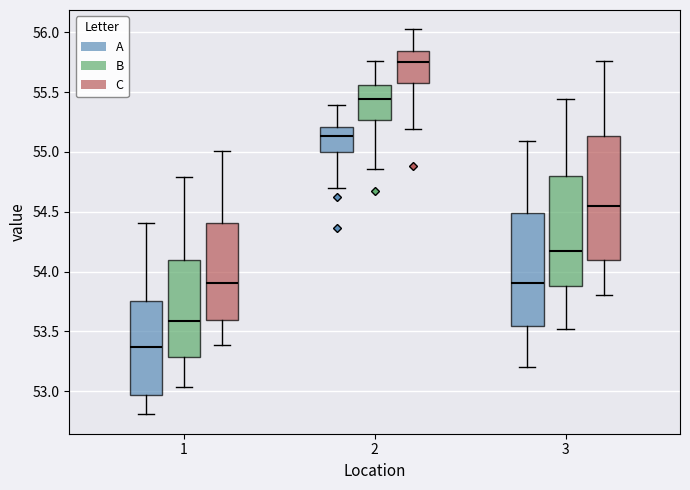

Reading left to right, transcribe this box plot: for each box, give where its median line is, the range the box spans, and where its two whiskers end, as read against the y-axis. The values are not printed on the chart, so give them approximately, as read against the axis.

1 (A): median 53.35, box 52.95 to 53.75, whiskers 52.80 to 54.40
1 (B): median 53.60, box 53.30 to 54.10, whiskers 53.05 to 54.80
1 (C): median 53.90, box 53.60 to 54.40, whiskers 53.40 to 55.00
2 (A): median 55.15, box 55.00 to 55.20, whiskers 54.70 to 55.40
2 (B): median 55.45, box 55.25 to 55.55, whiskers 54.85 to 55.75
2 (C): median 55.75, box 55.55 to 55.85, whiskers 55.20 to 56.05
3 (A): median 53.90, box 53.55 to 54.50, whiskers 53.20 to 55.10
3 (B): median 54.15, box 53.90 to 54.80, whiskers 53.50 to 55.45
3 (C): median 54.55, box 54.10 to 55.15, whiskers 53.80 to 55.75